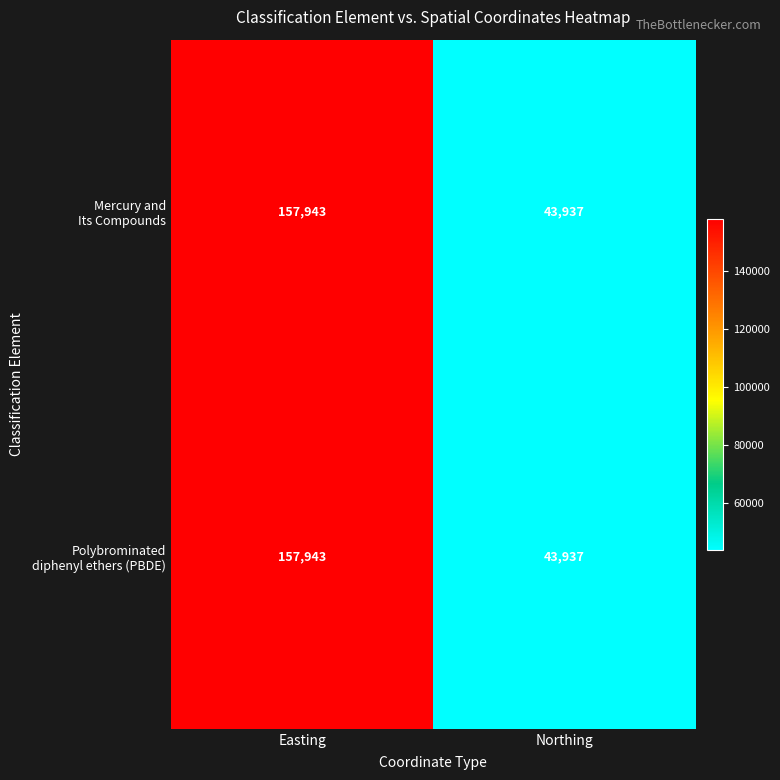

Which label corresponds to the largest value in the chart?

Easting